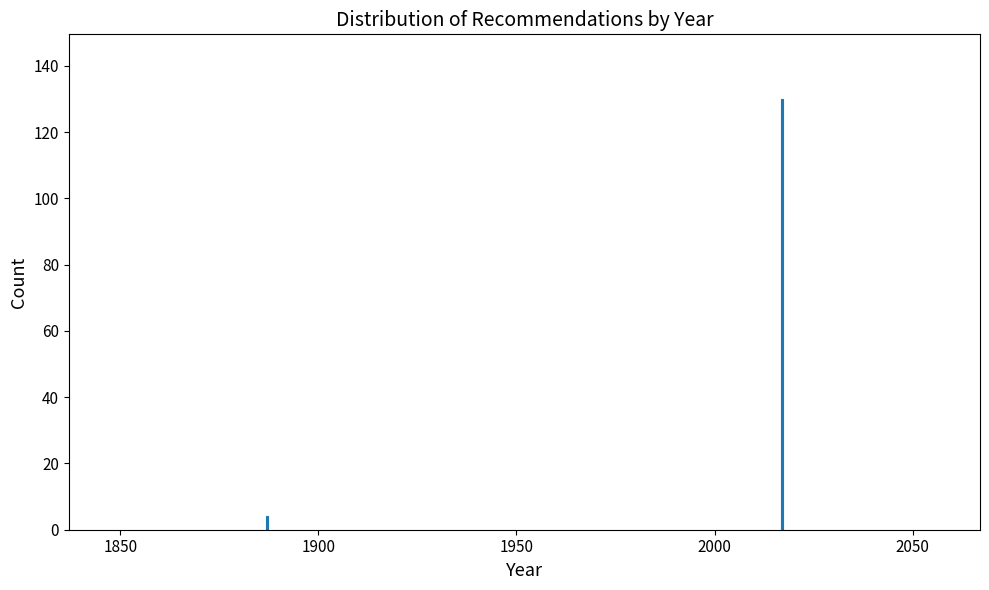

Reading left to right, transcribe all the data shown in this chart.

4	130